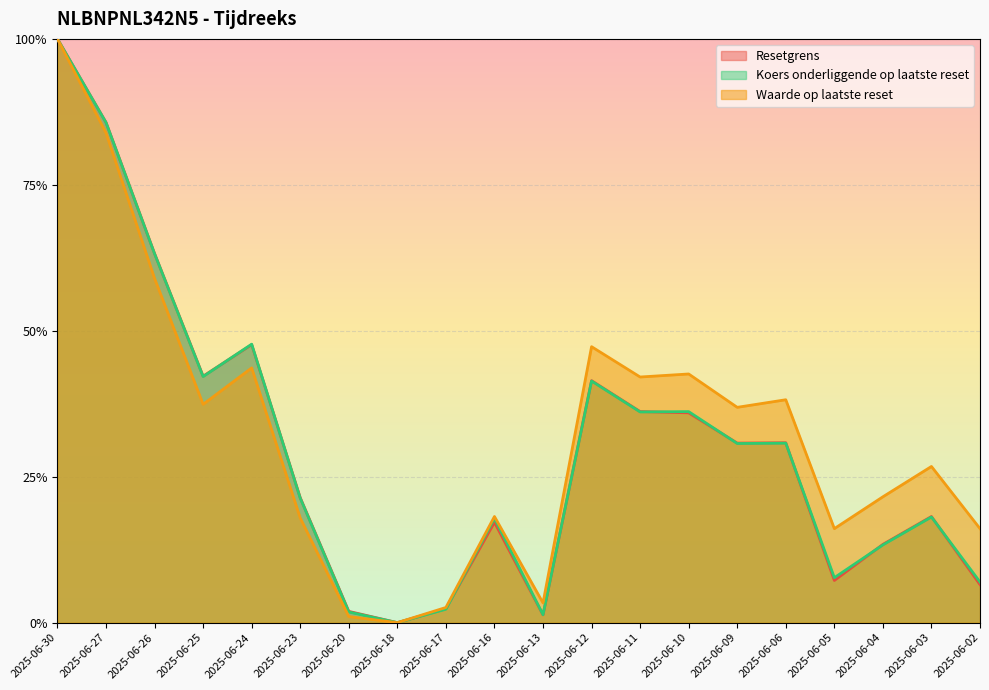

What is the average value of the Resetgrens series?

0.3